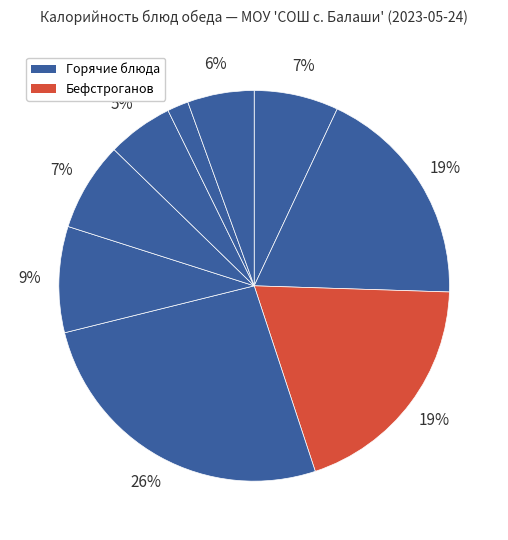

How many slices are in this pie chart?

9